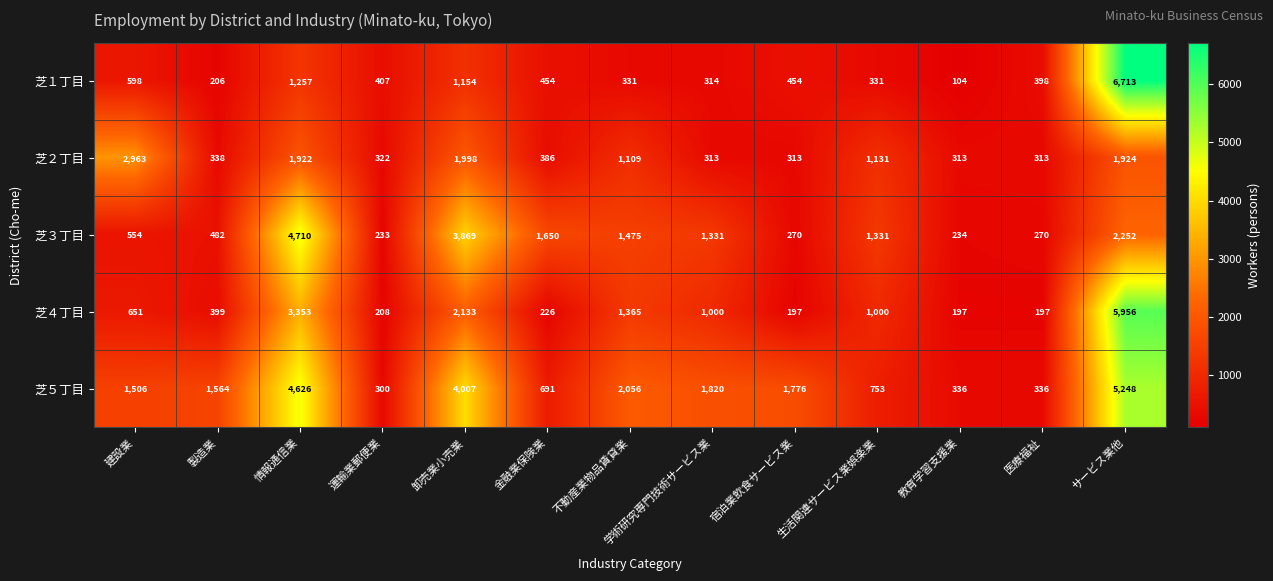

What is the total value across all series at 学術研究専門技術サービス業?

4778